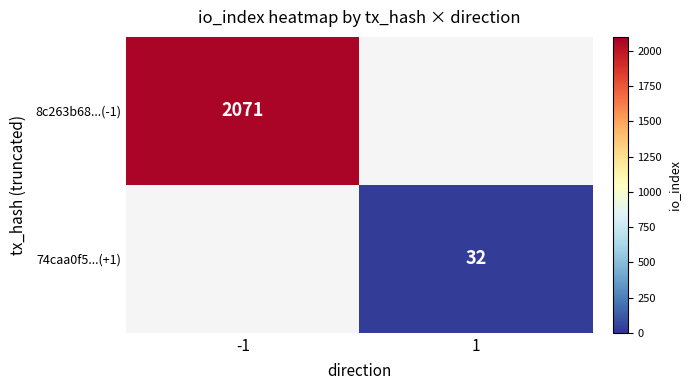

At how many categories does at least one series exceed 1503?

1